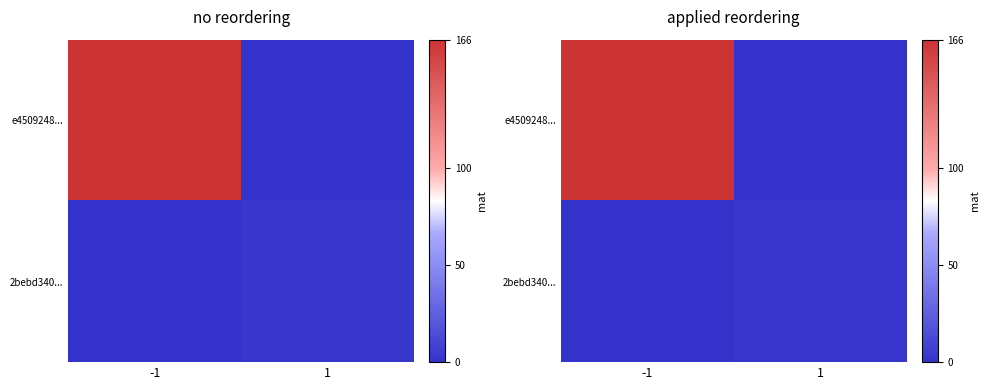

What is the total value across all series at 1?

3